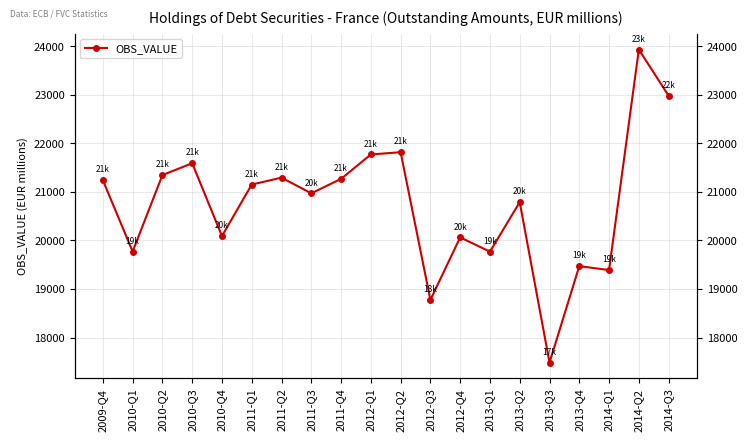

How many lines are shown in the chart?

1